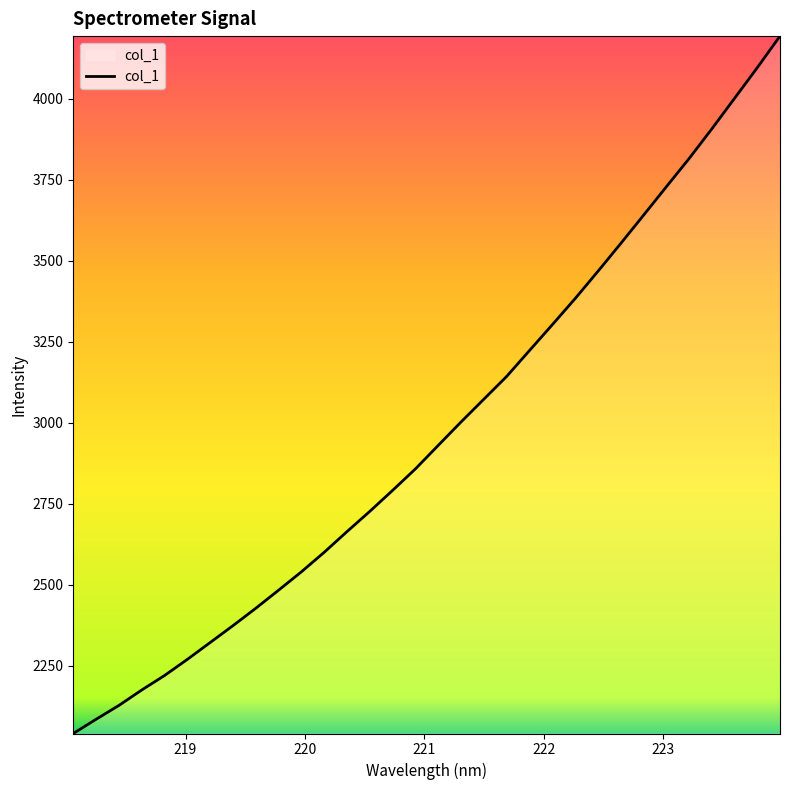

What is the difference between the maximum and minimum values?

2151.4